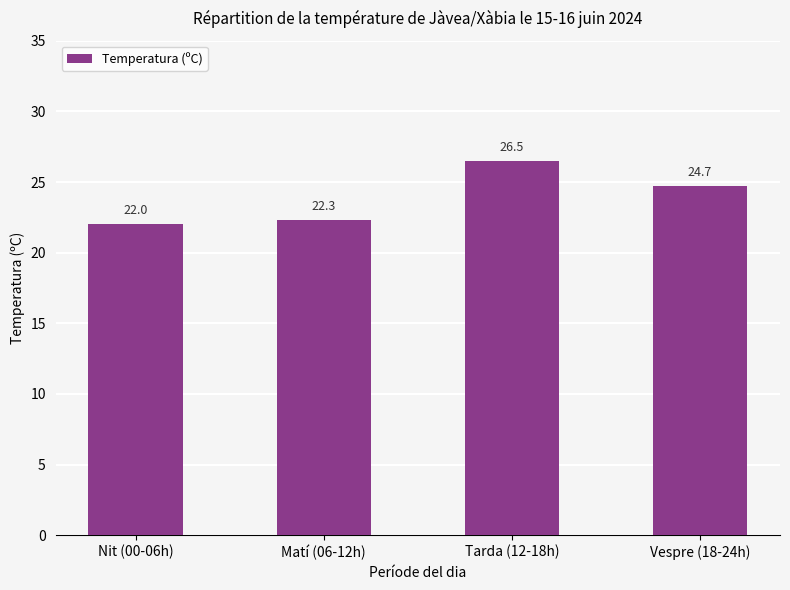

Is it true that the value at Tarda (12-18h) is 26.5?

True